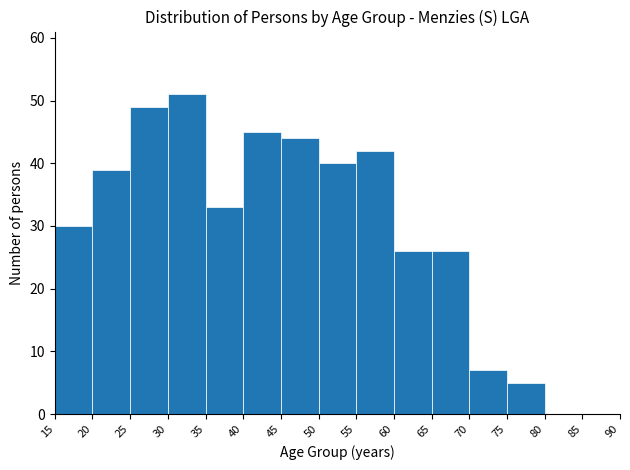

Reading left to right, transcribe this chart: for each bar, give the range it covers on the x-axis and its height. The values are not printed on the chart, so give them approximately, as read against the axis.

15 to 20: 30
20 to 25: 39
25 to 30: 49
30 to 35: 51
35 to 40: 33
40 to 45: 45
45 to 50: 44
50 to 55: 40
55 to 60: 42
60 to 65: 26
65 to 70: 26
70 to 75: 7
75 to 80: 5
80 to 85: 0
85 to 90: 0